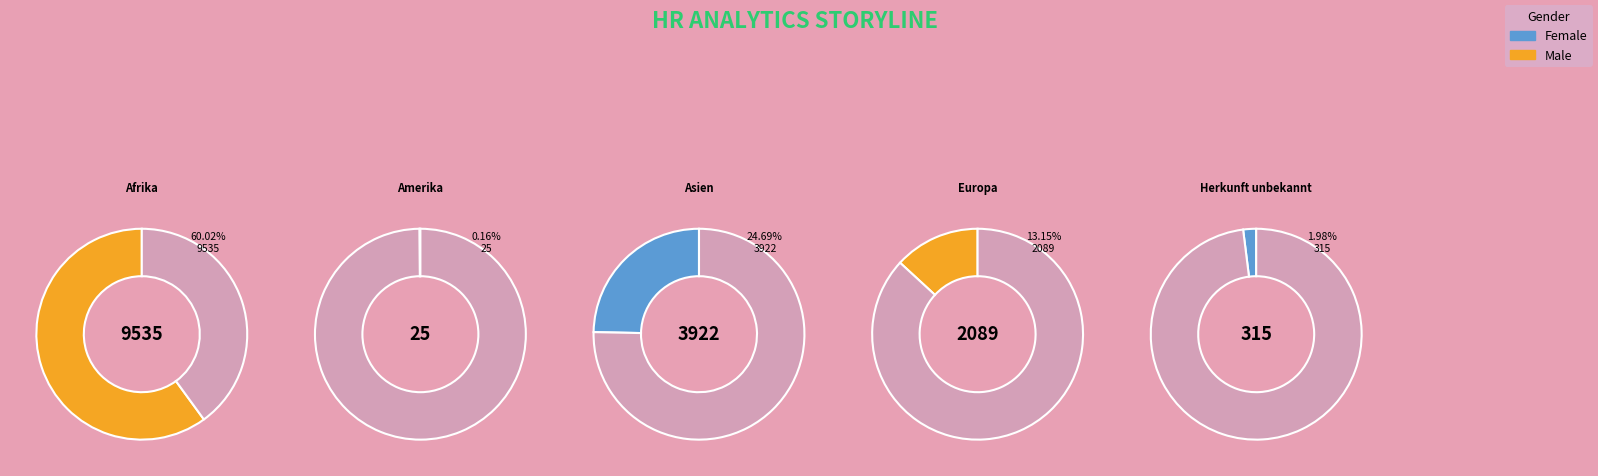

What portion of the pie excludes Herkunft unbekannt?

98.0%